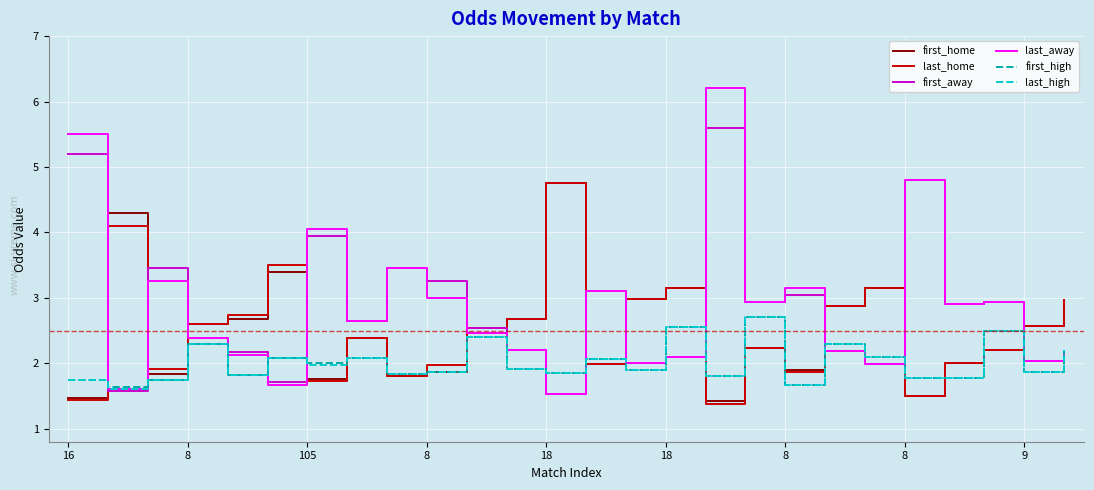

After their last crossing, which series has the higher values: first_away or first_home?

first_home